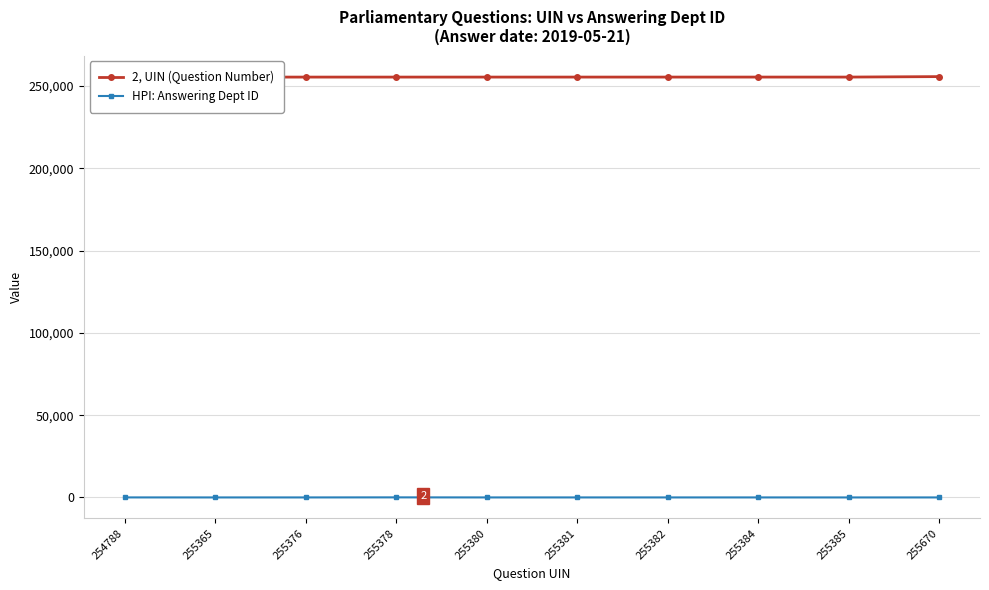

At which label is HPI: Answering Dept ID closest to 30?

254788